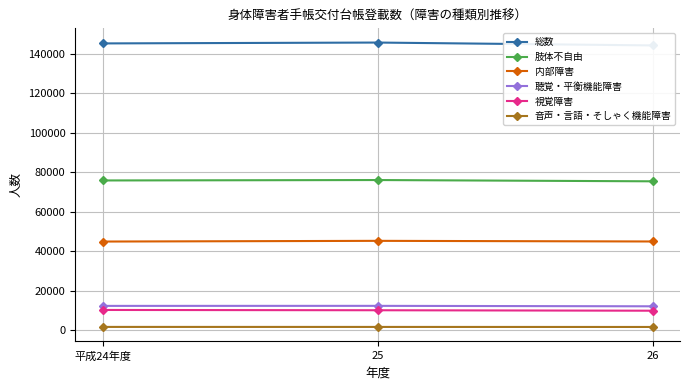

Which series has the largest range (max minus min)?

総数